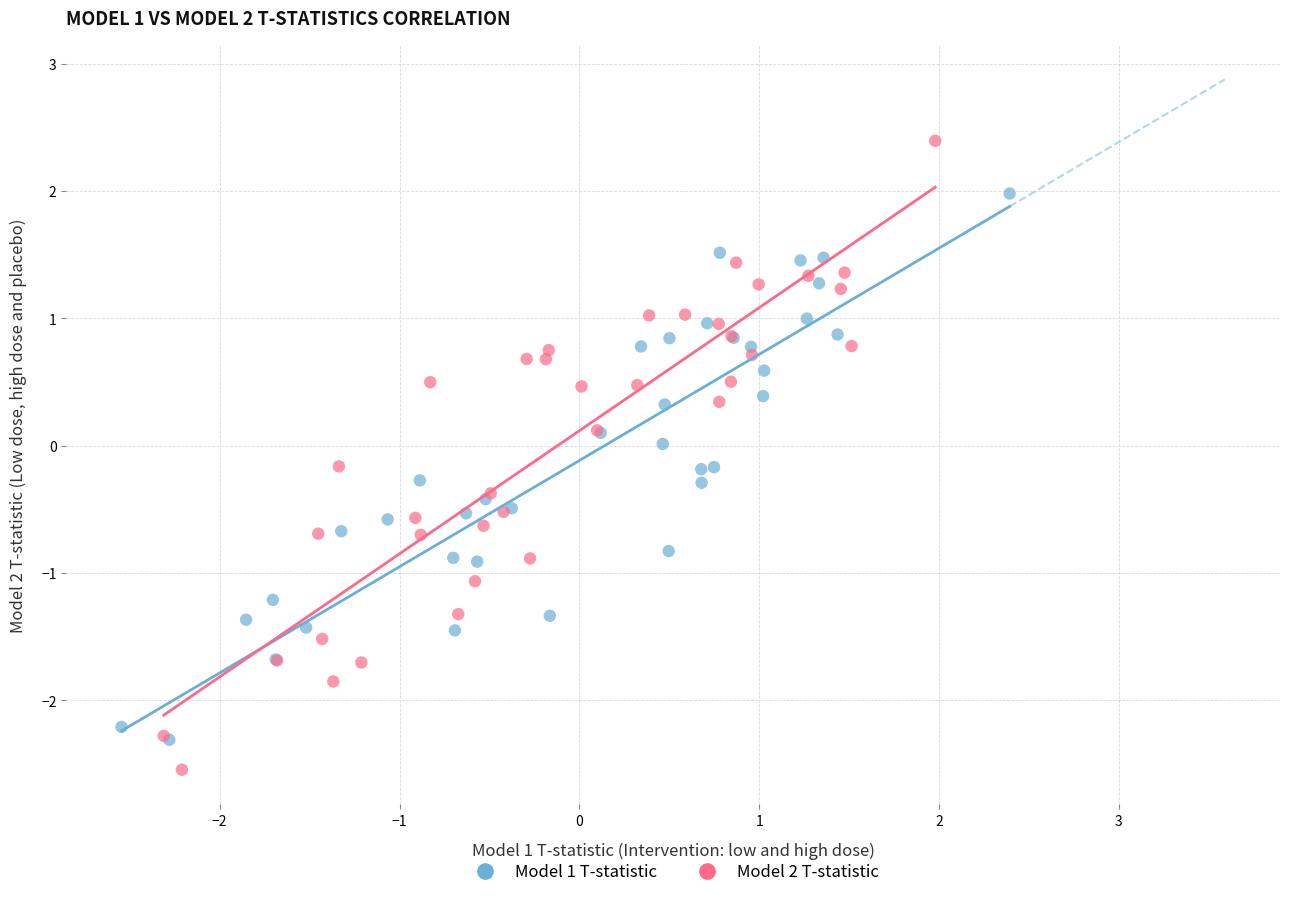

Which series has the widest spread of Y values?

Model 2 T-statistic